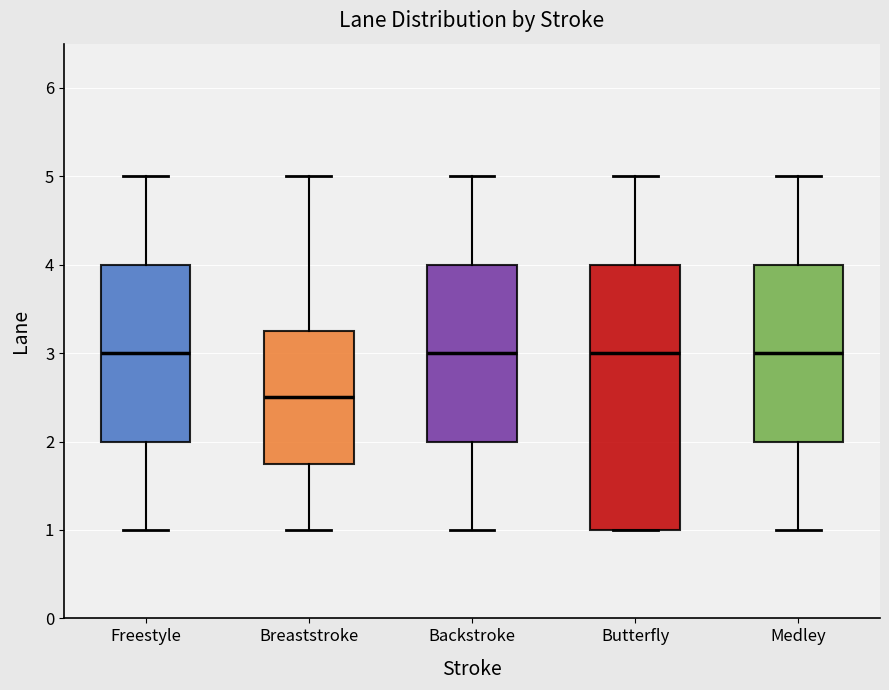

Comparing the boxes themselves (not the whiskers), which one is the tallest?

Butterfly